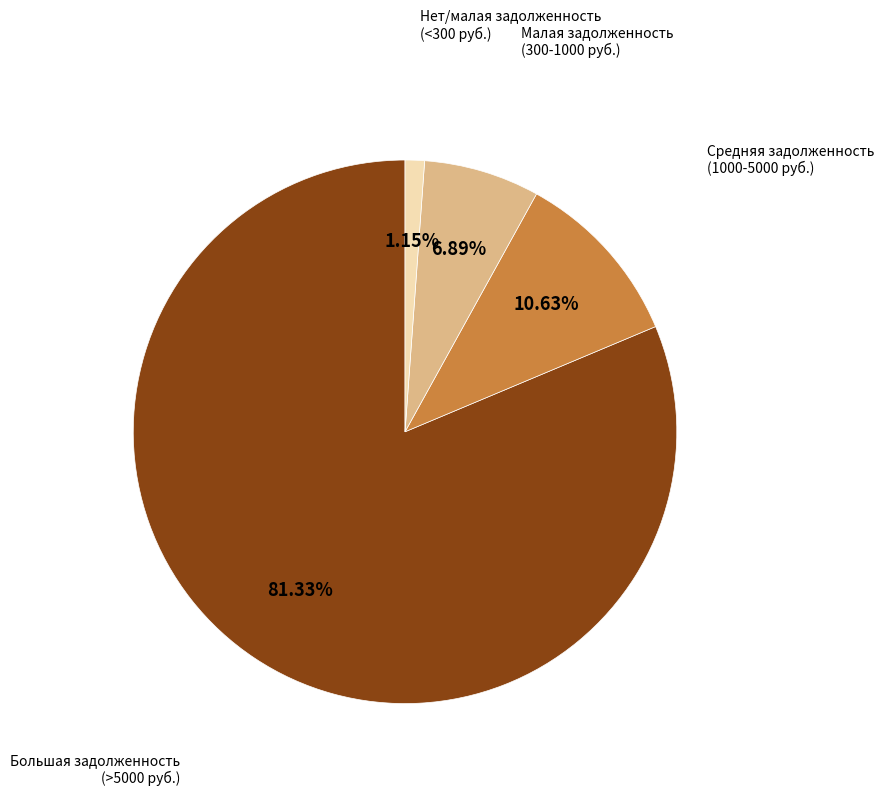

Is the sum of Нет/малая задолженность (<300 руб.) and Средняя задолженность (1000-5000 руб.) greater than half?

No